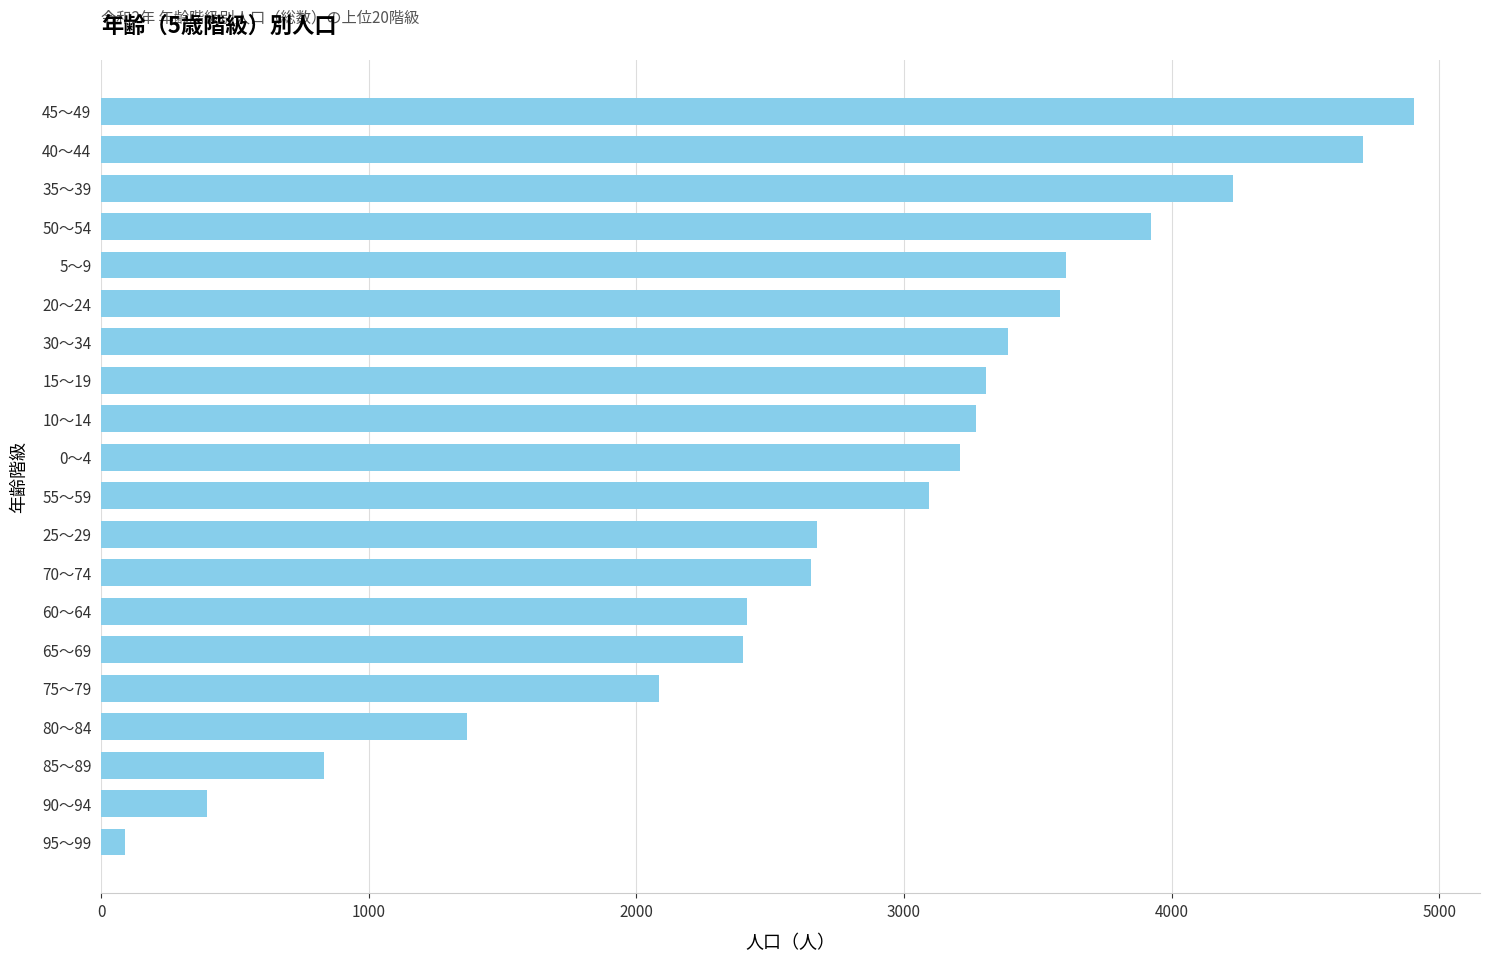

Is it true that the value at 80～84 is 1366?

True